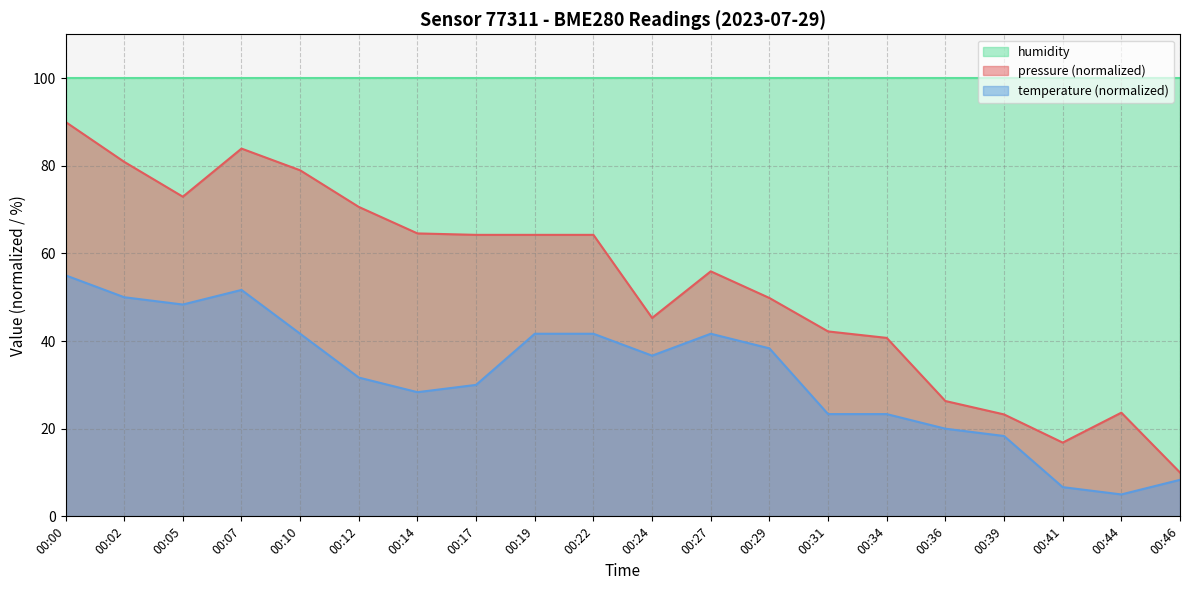

Reading right to left, transcribe all the data shown in this chart.

pressure: 10.0	23.7	16.8	23.3	26.3	40.7	42.2	49.8	55.9	45.3	64.2	64.2	64.2	64.6	70.6	79.0	83.9	72.9	80.9	90.0
temperature: 8.3	5.0	6.7	18.3	20.0	23.3	23.3	38.3	41.7	36.7	41.7	41.7	30.0	28.3	31.7	41.7	51.7	48.3	50.0	55.0